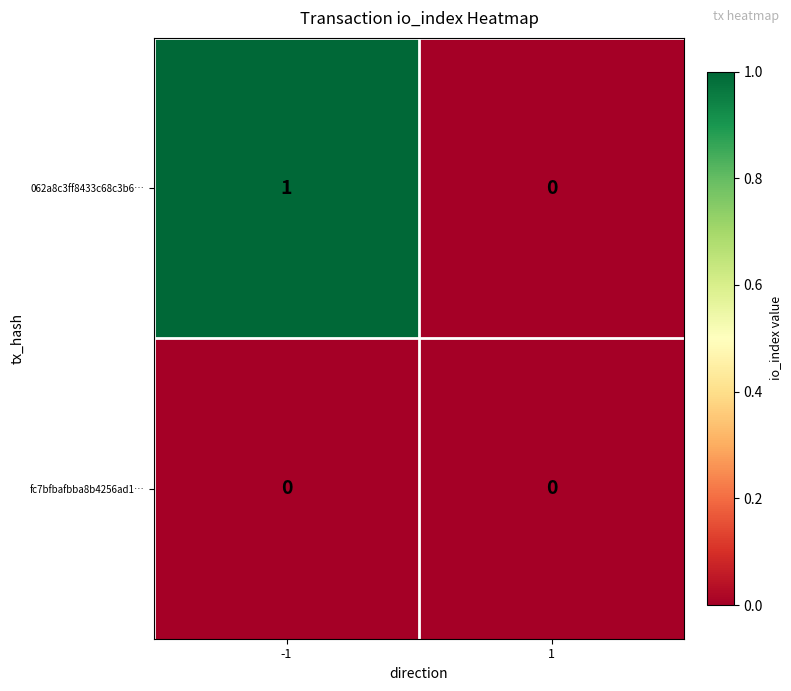

At which category is the sum across all series the highest?

-1